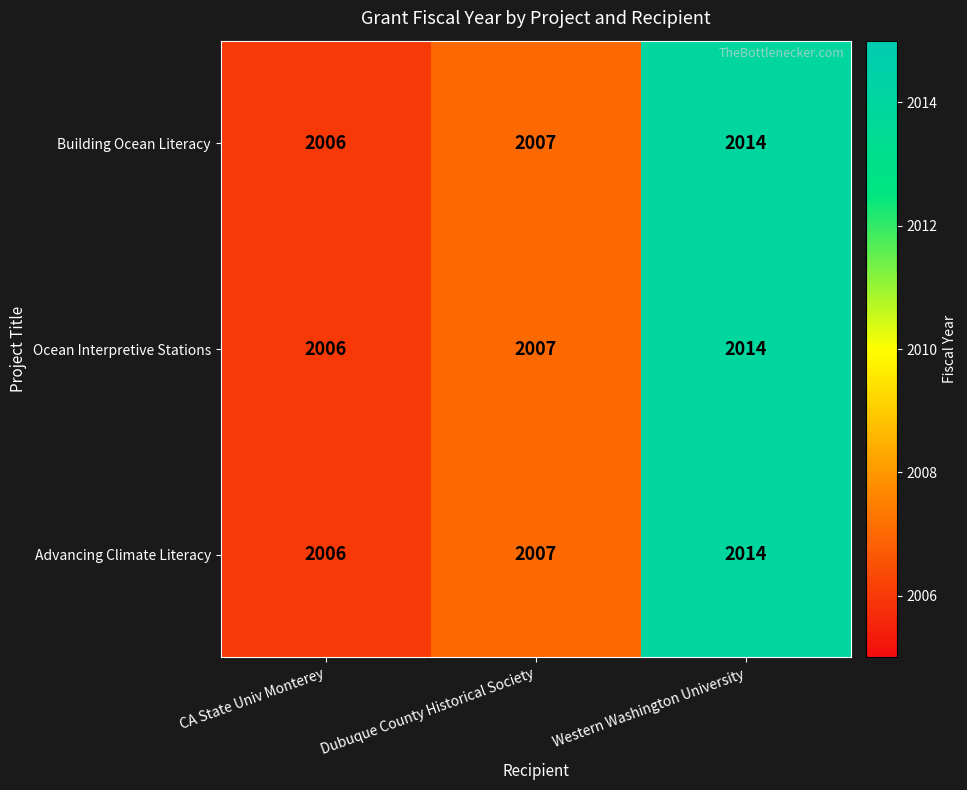

Reading left to right, transcribe all the data shown in this chart.

Building Ocean Literacy: 2006	2007	2014
Ocean Interpretive Stations: 2006	2007	2014
Advancing Climate Literacy: 2006	2007	2014